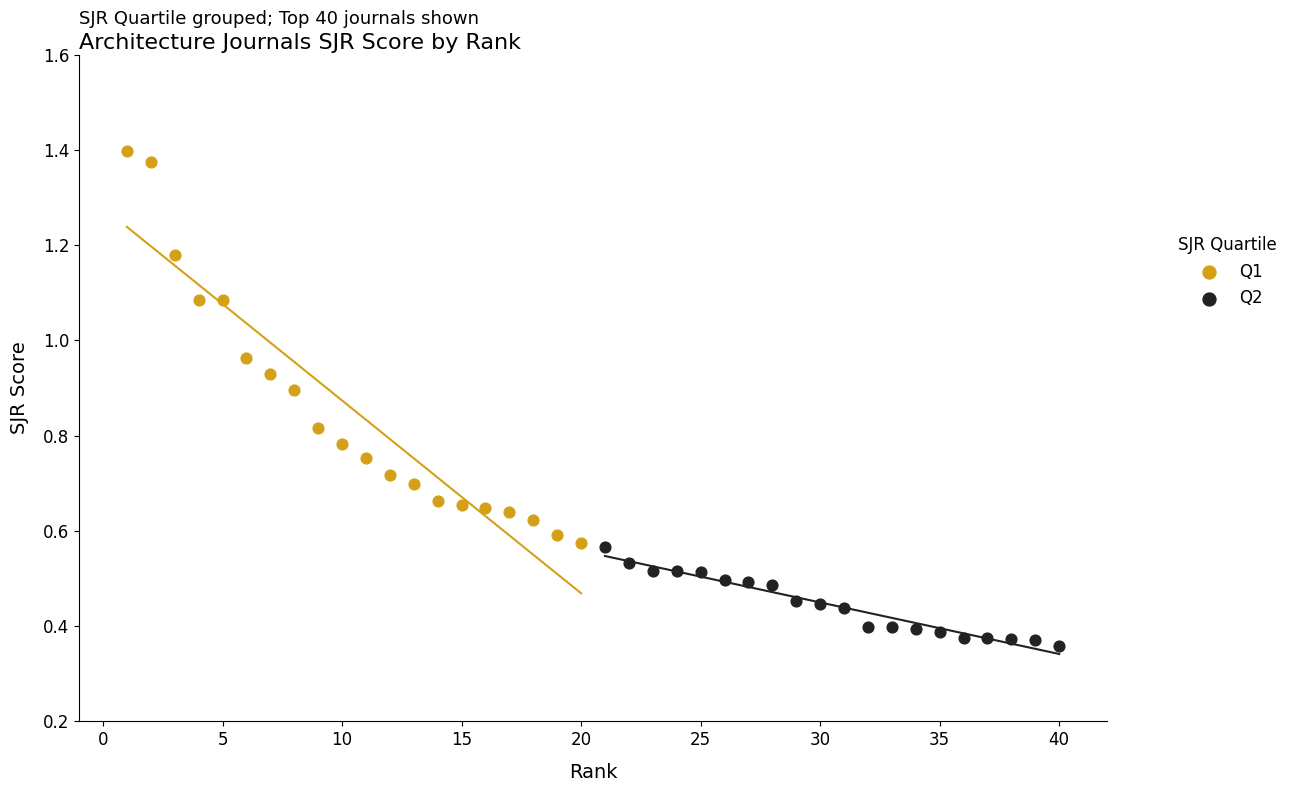

Which series reaches the minimum Y coordinate?

Q2